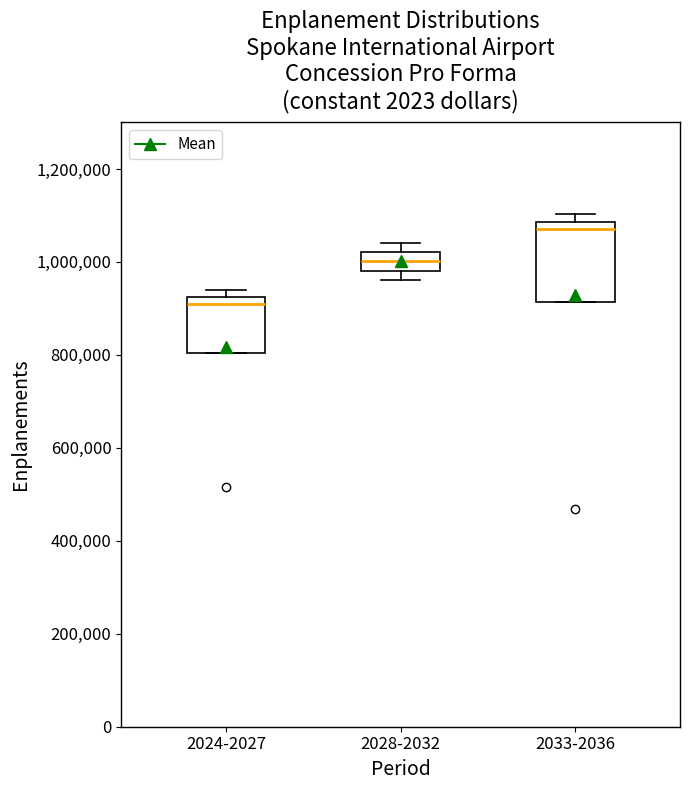

Which box has the highest median line?

2033-2036